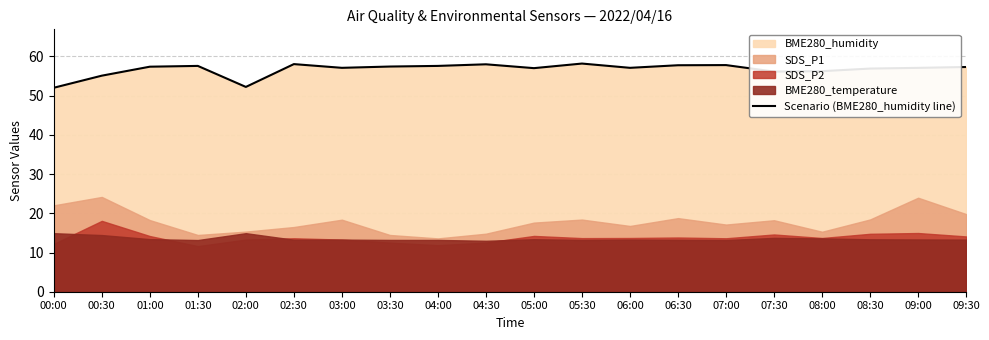

The chart shows a value of 29.3 at 04:30. True or false?

False